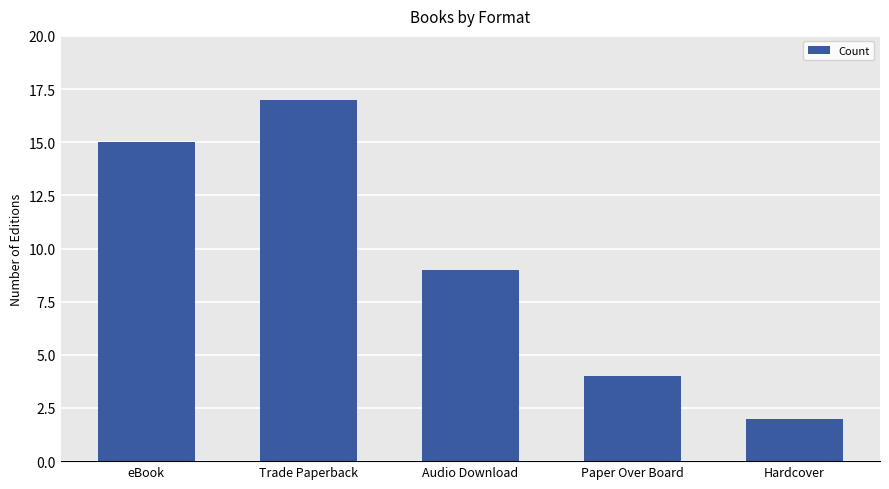

Reading left to right, extract all data points from this chart.

15	17	9	4	2